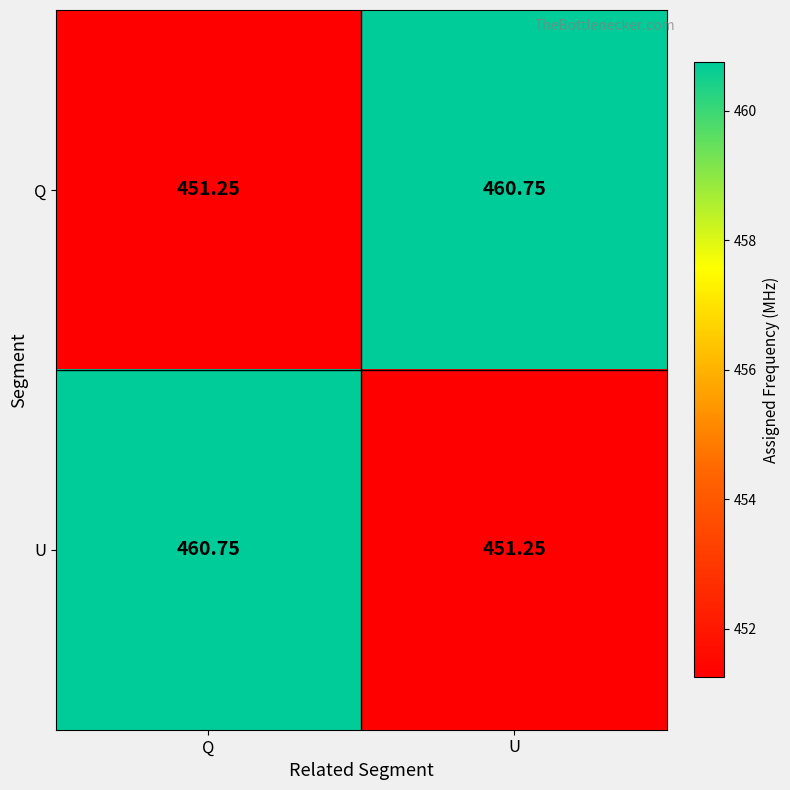

Where does the U series first go above 460?

Q